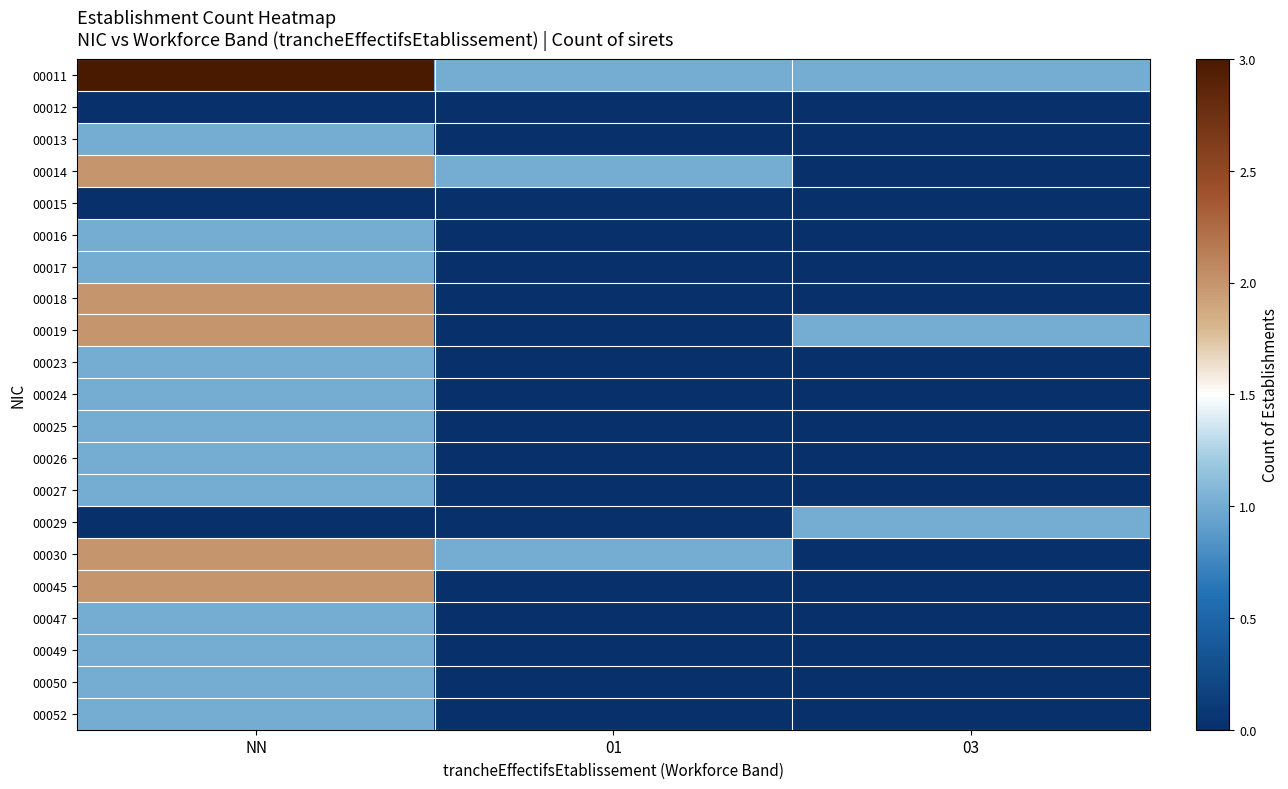

What is the total value across all series at NN?

25